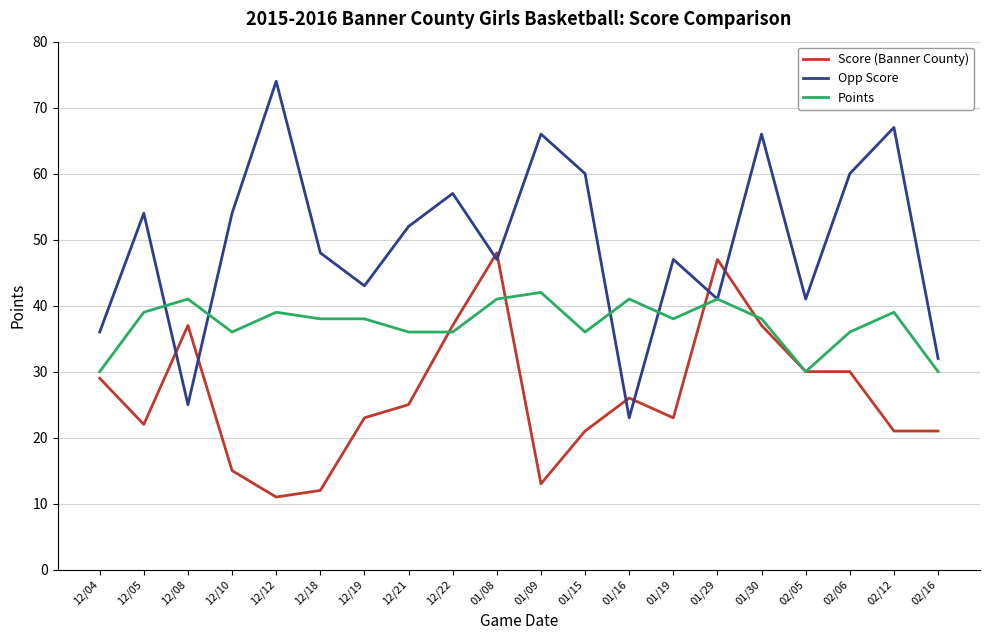

Which series has the largest total across all categories?

Opp Score